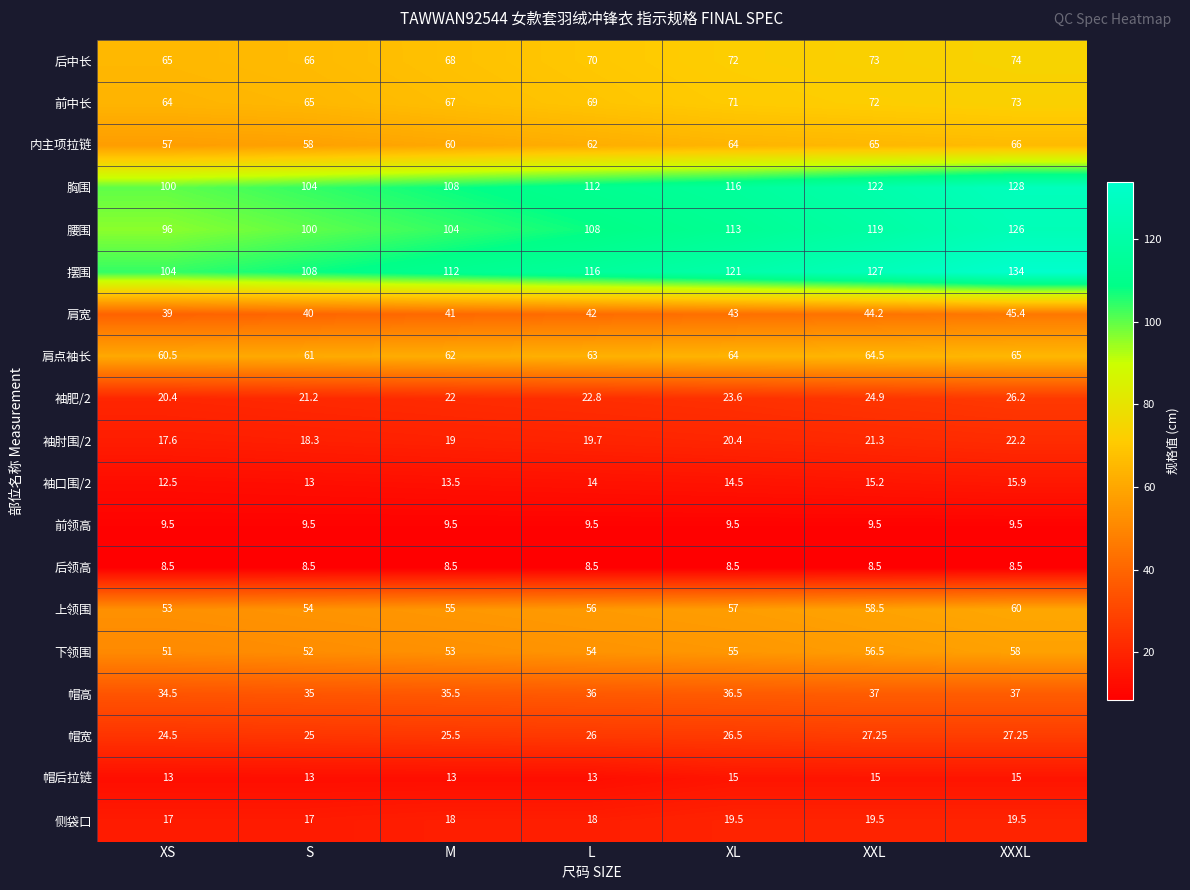

Which series has the largest total across all categories?

摆围